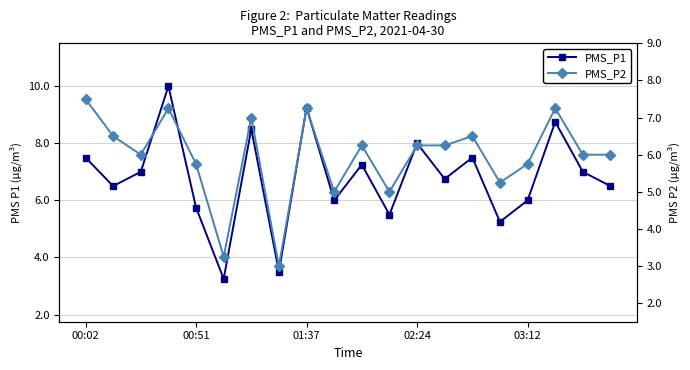

Does the chart have visible grid lines?

Yes